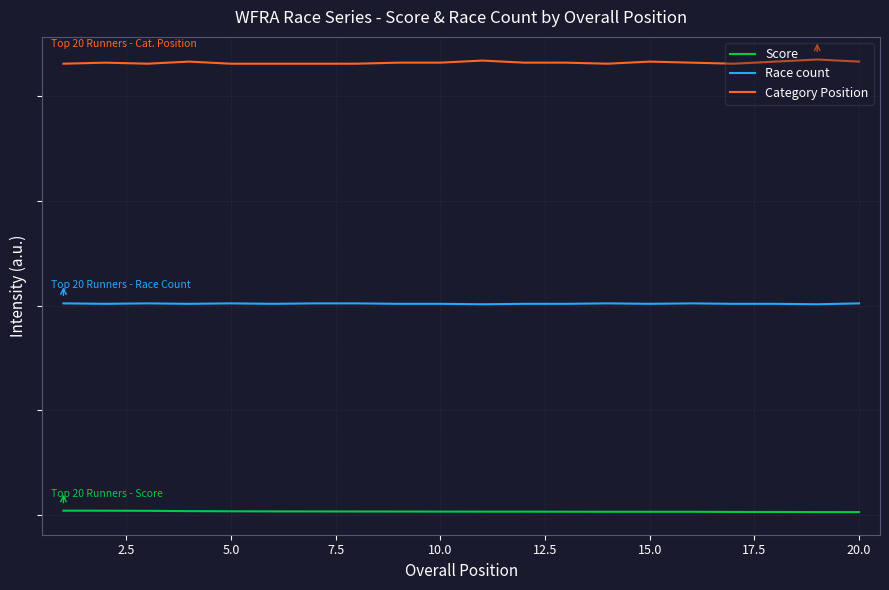

What are all the series names shown in the legend?

Score, Race count, Category Position